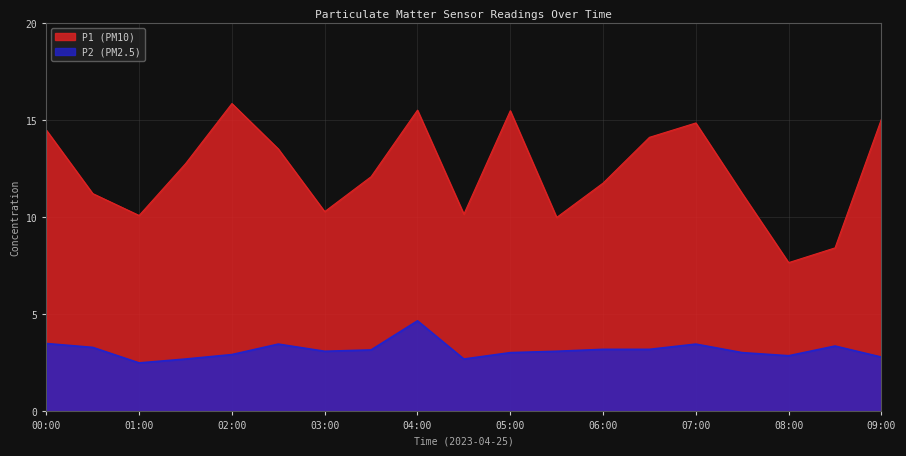

What is the label of the 4th point from the right?

07:30